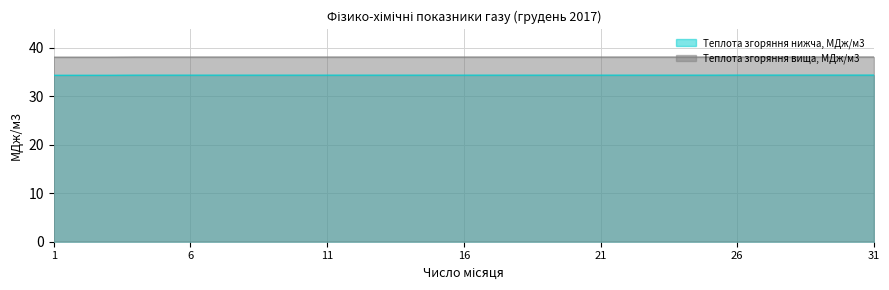

True or false: Теплота згоряння вища, МДж/м3 has a value of 50.1 at 19.

False